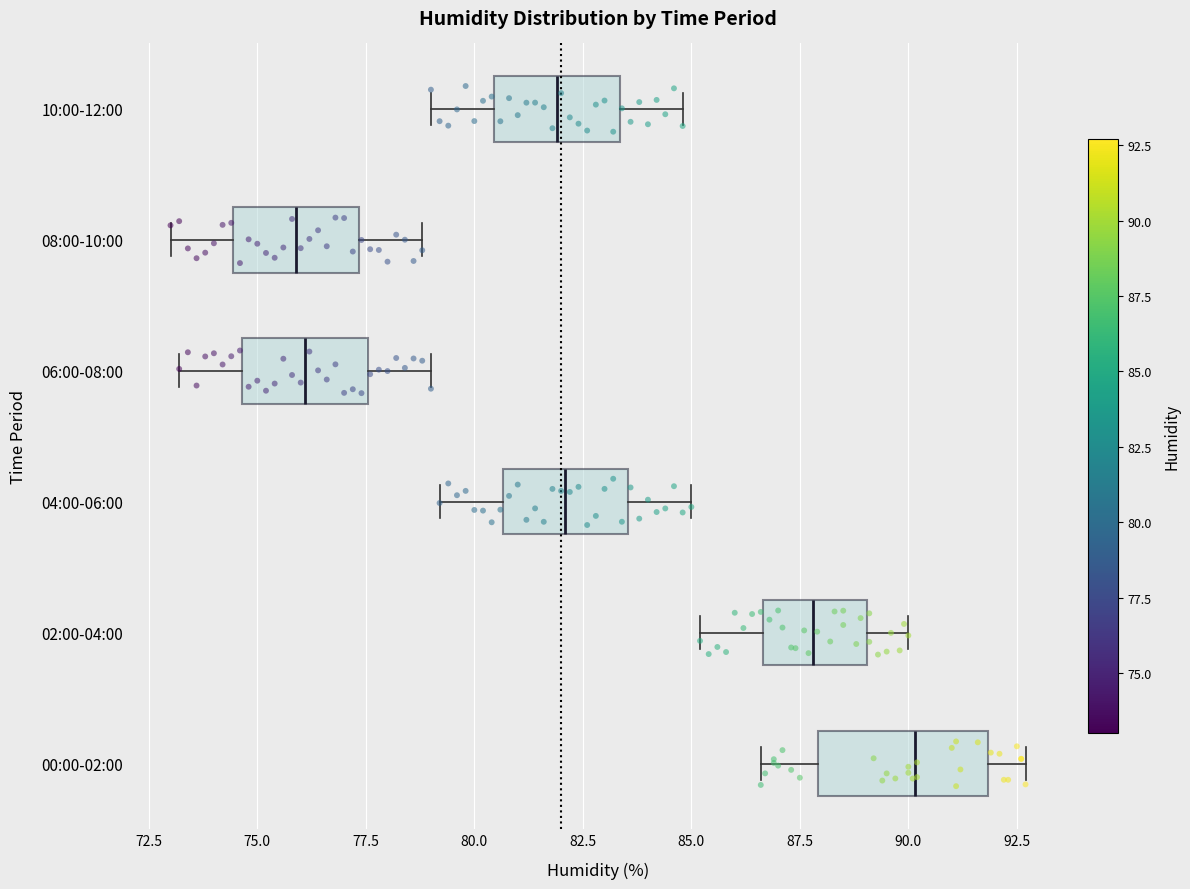

Reading bottom to top, read every box against the x-axis: the position of its median line, the range the box covers, and the ends of its whiskers. The values are not printed on the chart, so give them approximately, as read against the axis.

00:00-02:00: median 90.0, box 88.0 to 92.0, whiskers 86.5 to 92.5
02:00-04:00: median 88.0, box 86.5 to 89.0, whiskers 85.0 to 90.0
04:00-06:00: median 82.0, box 80.5 to 83.5, whiskers 79.0 to 85.0
06:00-08:00: median 76.0, box 74.5 to 77.5, whiskers 73.0 to 79.0
08:00-10:00: median 76.0, box 74.5 to 77.5, whiskers 73.0 to 79.0
10:00-12:00: median 82.0, box 80.5 to 83.5, whiskers 79.0 to 85.0